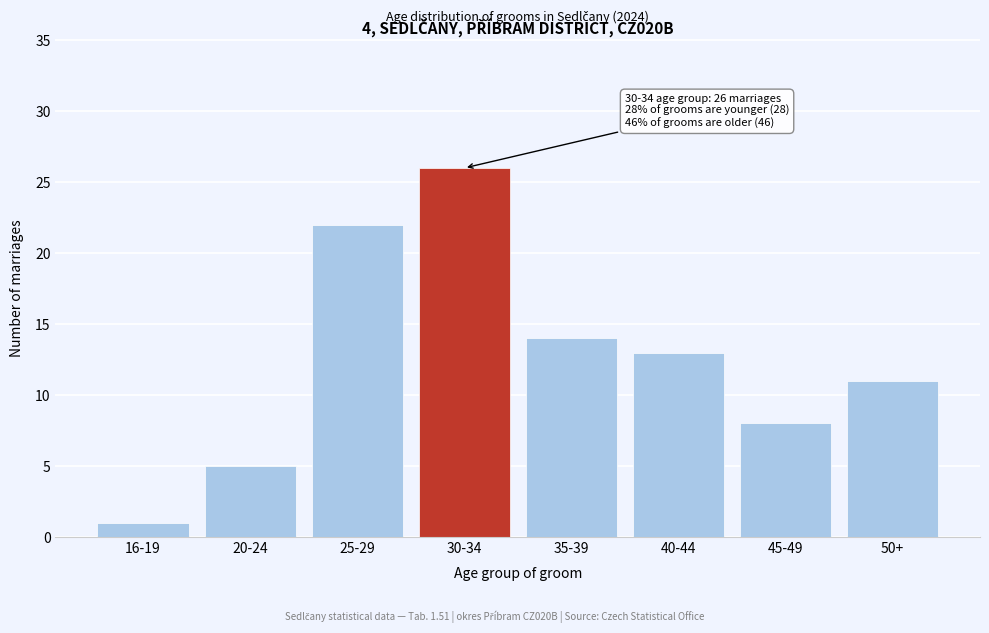

Reading left to right, list all the values displayed in this chart.

1	5	22	26	14	13	8	11